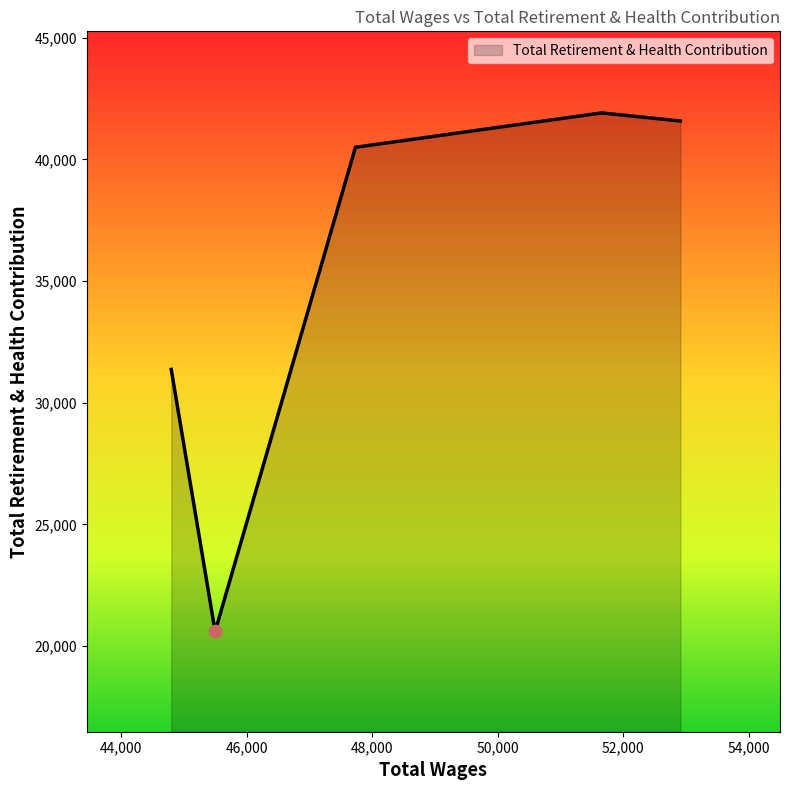

True or false: the data has more than 1 interior local peaks.

False